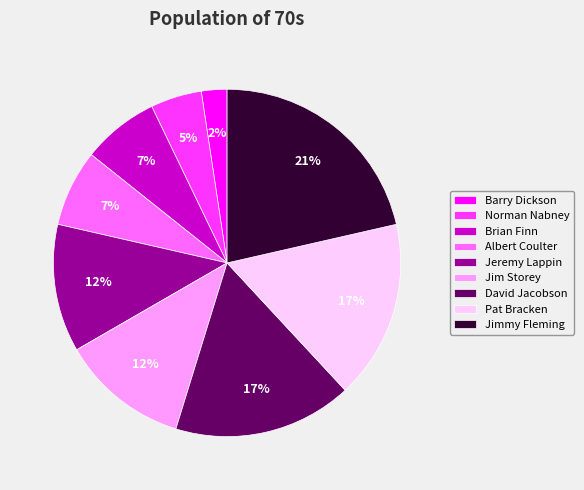

Do Jim Storey and Norman Nabney together represent more than half of the pie?

No